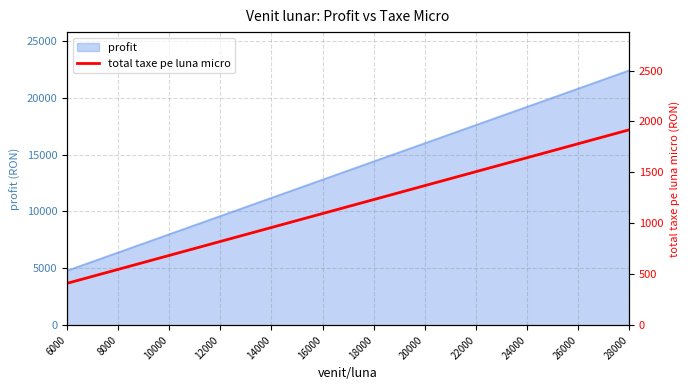

Reading right to left, list all the values displayed in this chart.

1918.0	1849.5	1781.0	1712.5	1644.0	1575.5	1507.0	1438.5	1370.0	1301.5	1233.0	1164.5	1096.0	1027.5	959.0	890.5	822.0	753.5	685.0	616.5	548.0	479.5	411.0